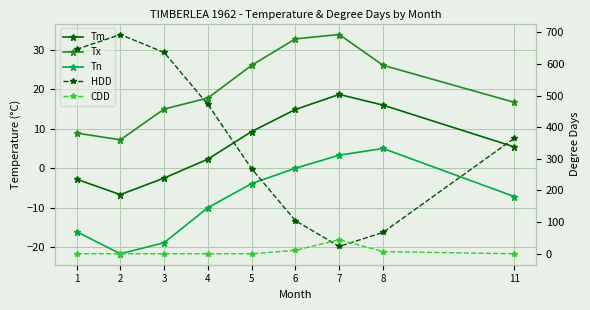

At 6, list the series in order from smallest to largest.

Tn, CDD, Tm, Tx, HDD